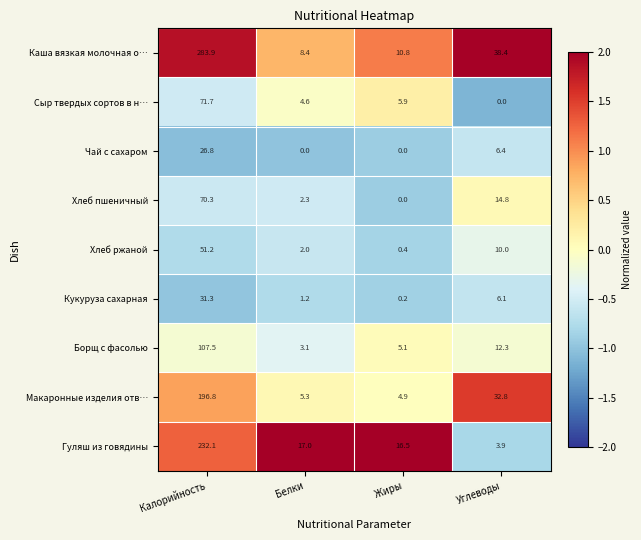

What is the difference between the maximum and minimum values in the Чай с сахаром series?

26.8